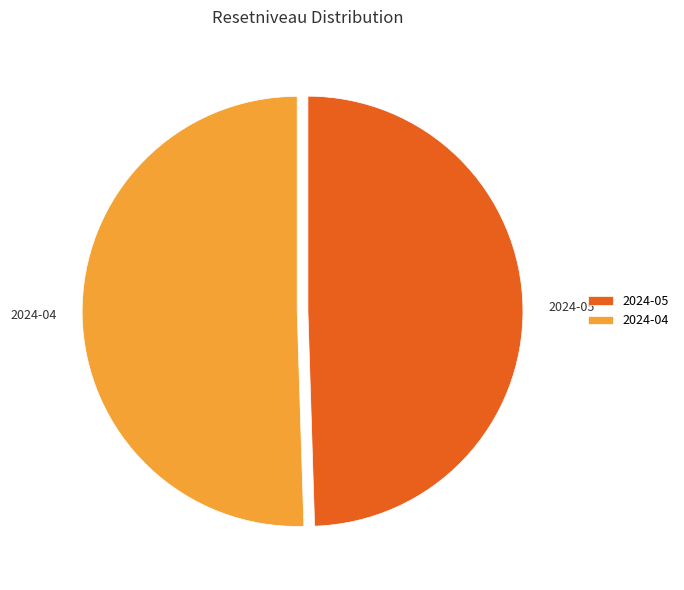

Which slice is the largest?

2024-04